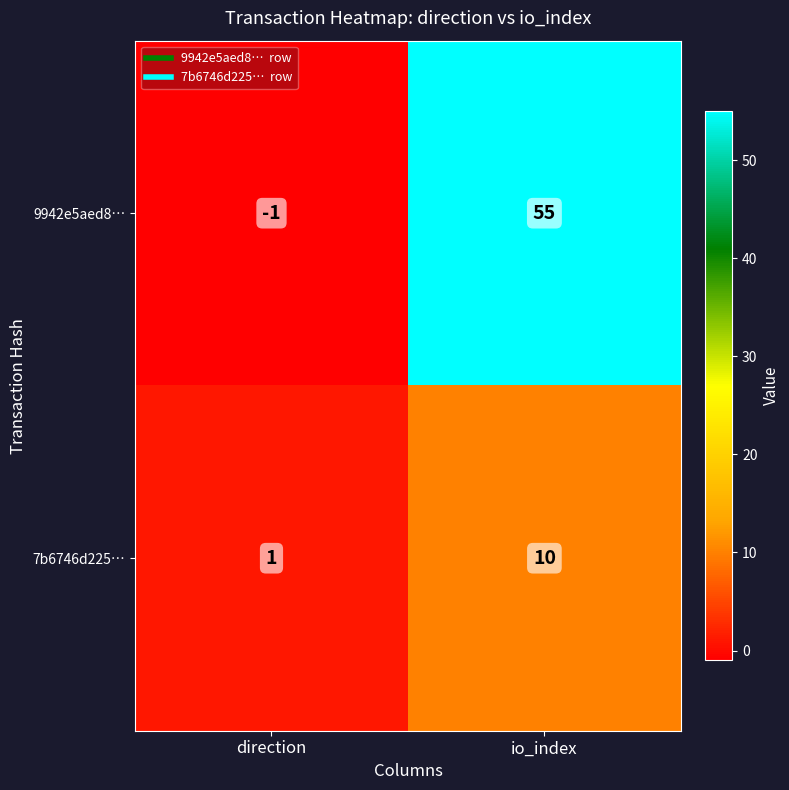

Reading left to right, list all the values displayed in this chart.

9942e5aed8…: direction=-1	io_index=55
7b6746d225…: direction=1	io_index=10